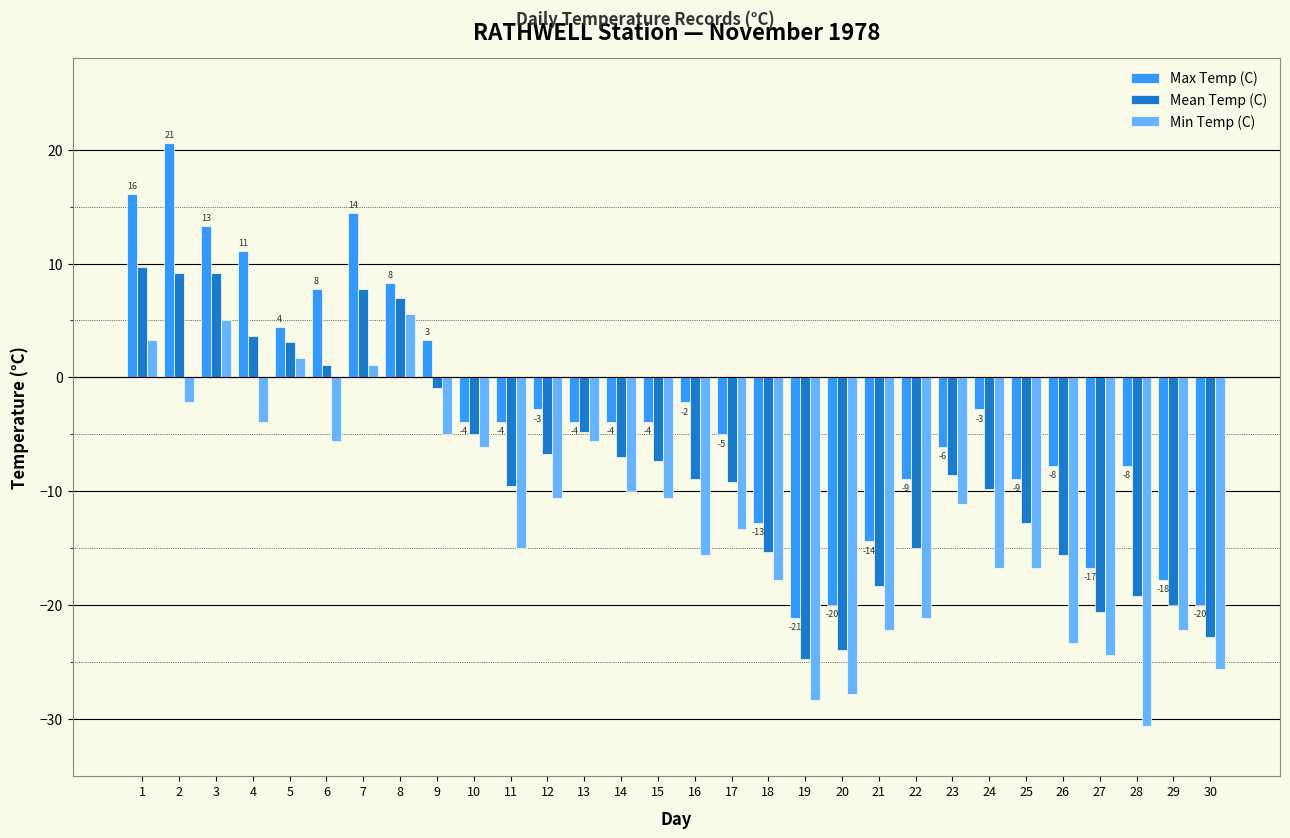

Is it true that Min Temp (C) equals -22.2 at 21?

True